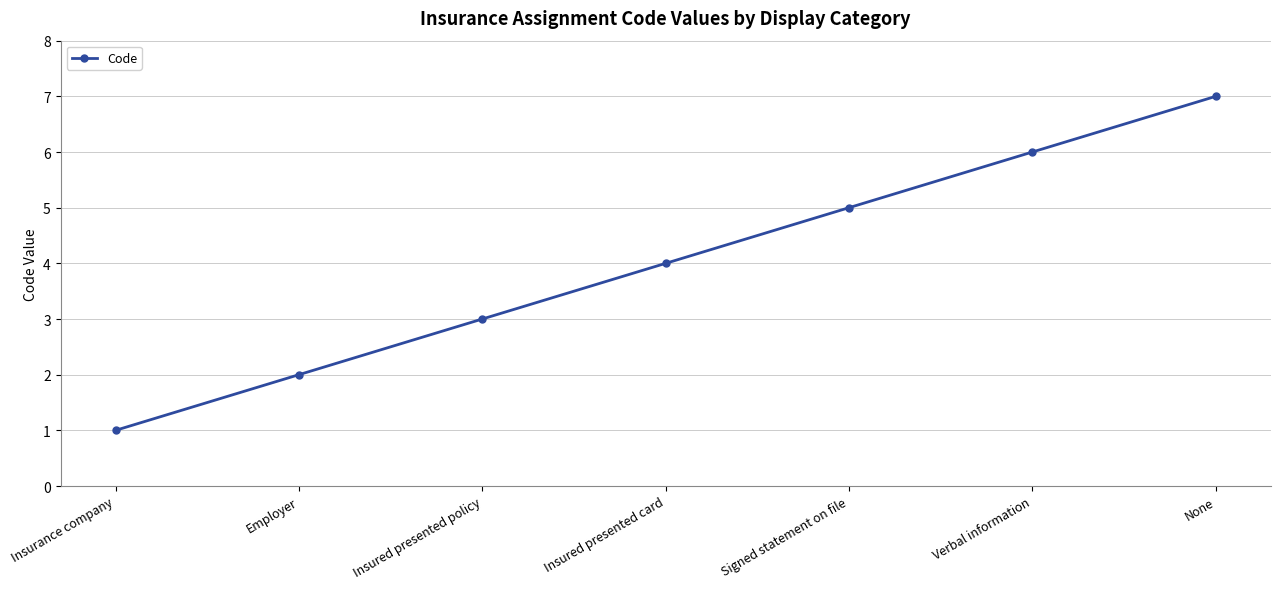

Does the chart display data point markers on the line(s)?

Yes